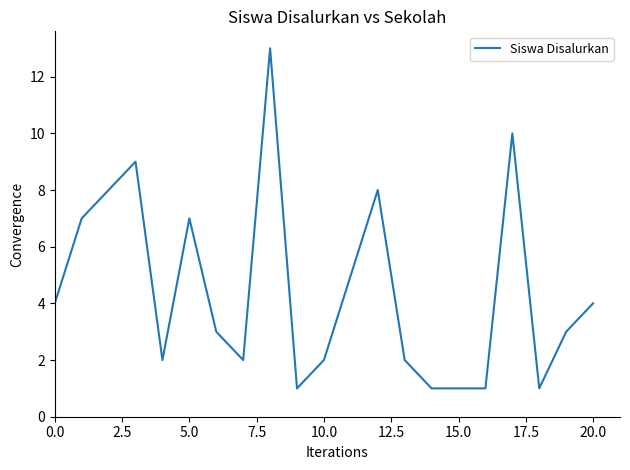

What is the greatest value displayed?

13